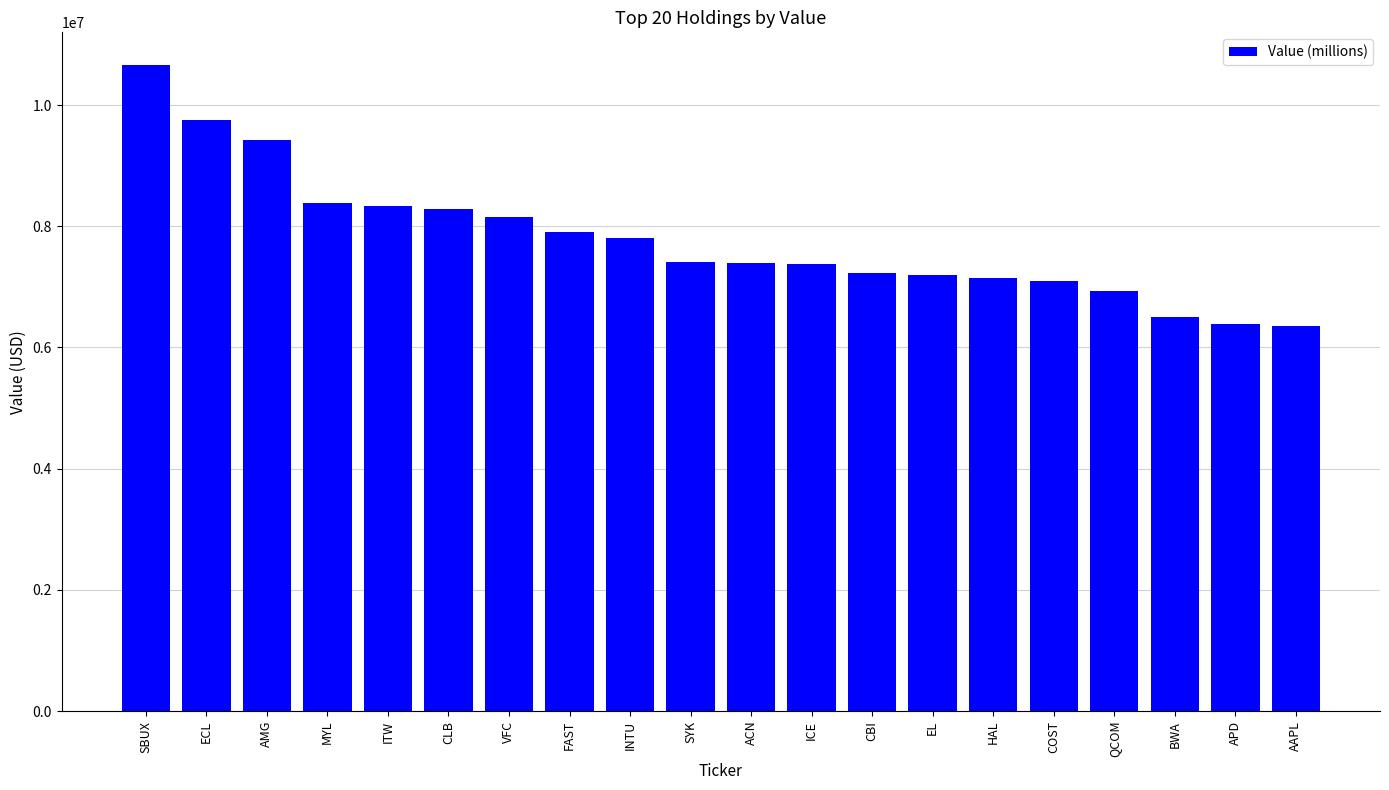

How many values are below 7404000?

10